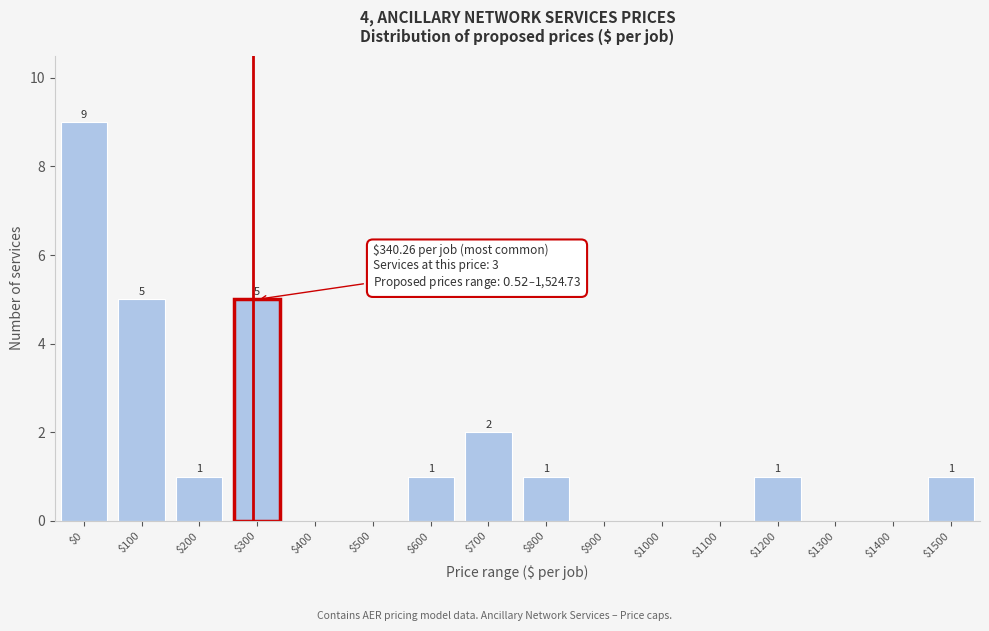

How many values are between 0 and 2?

13